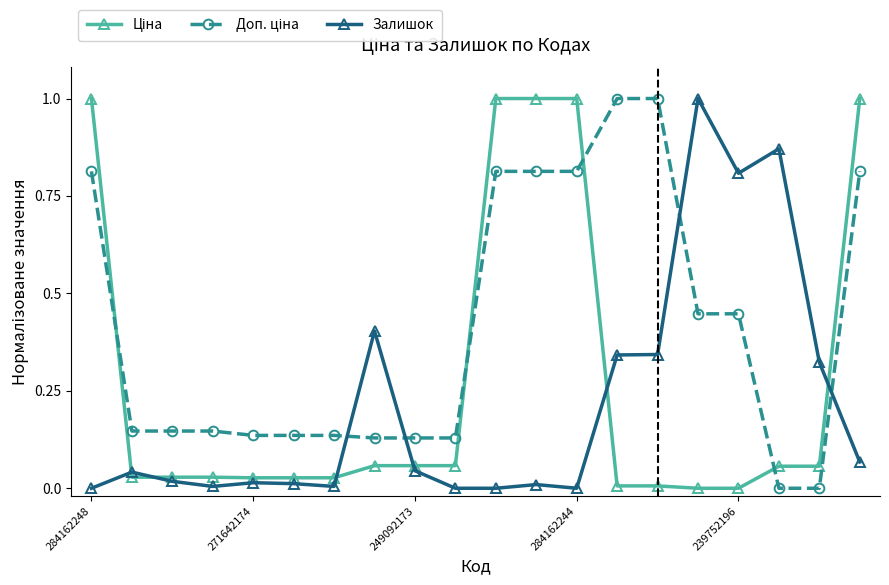

True or false: Залишок has more than 1 interior local peaks.

True